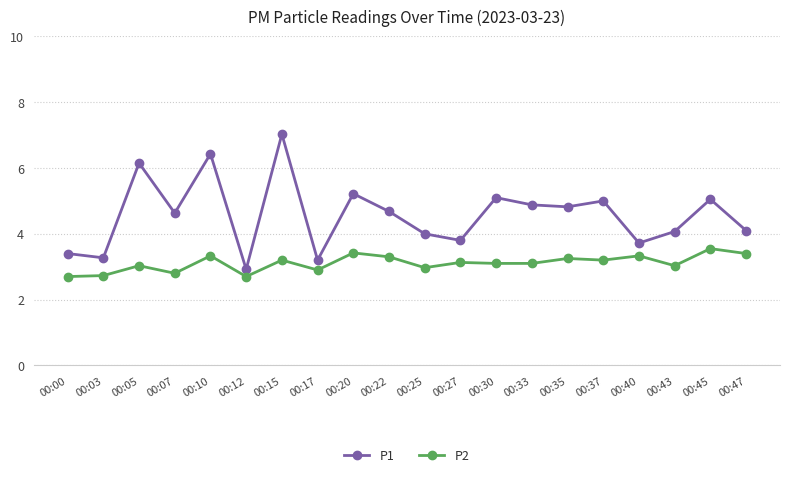

What is the average value of the P2 series?

3.1